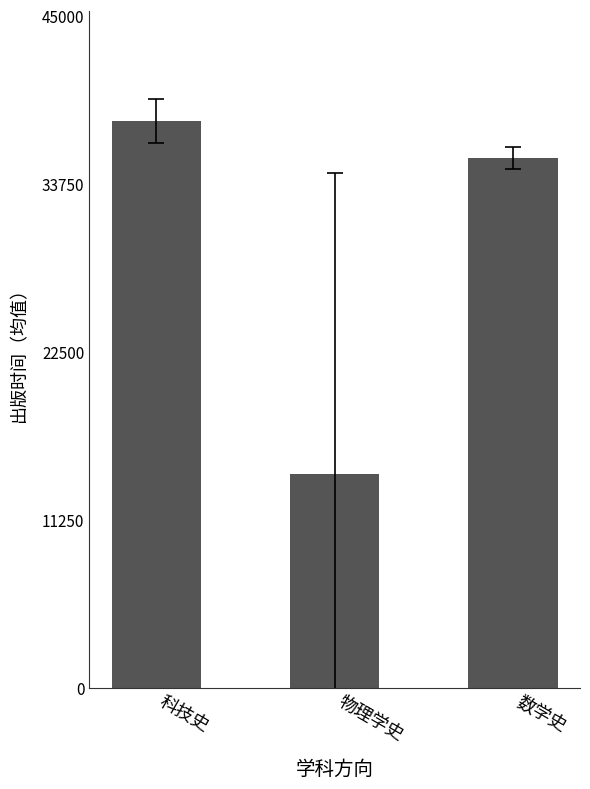

Are the bars grouped side by side (vs. stacked)?

No